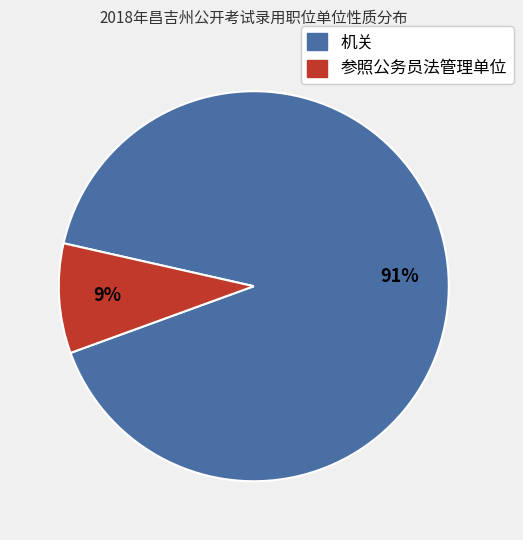

The 机关 slice represents 77% of the pie. True or false?

False